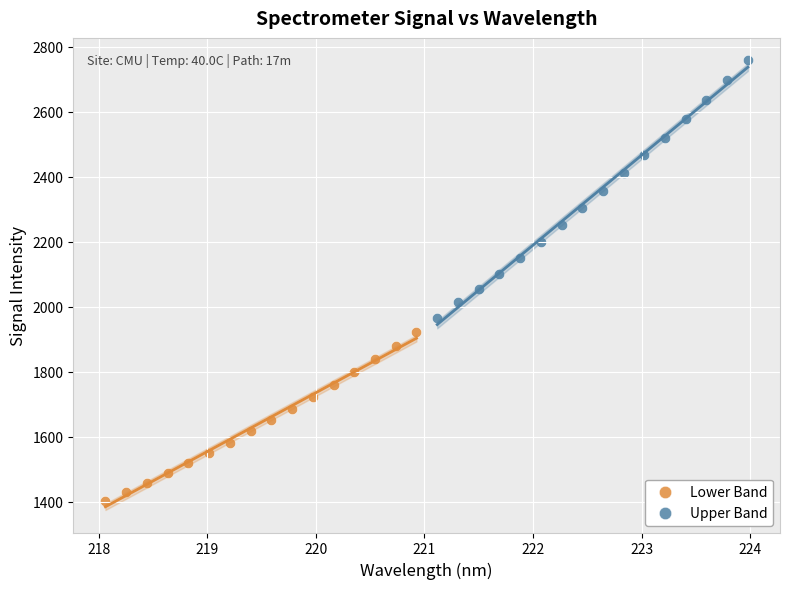

What are all the series names shown in the legend?

Lower Band, Upper Band